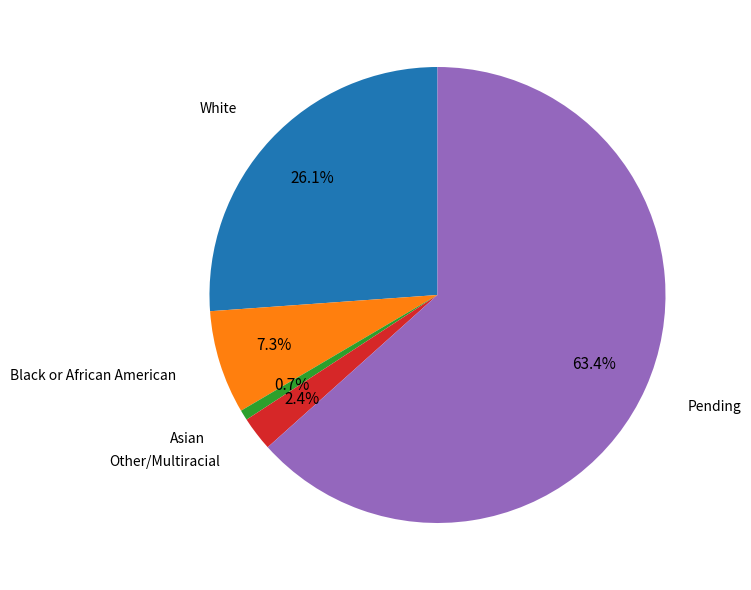

Which has a higher value, Other/Multiracial or White?

White